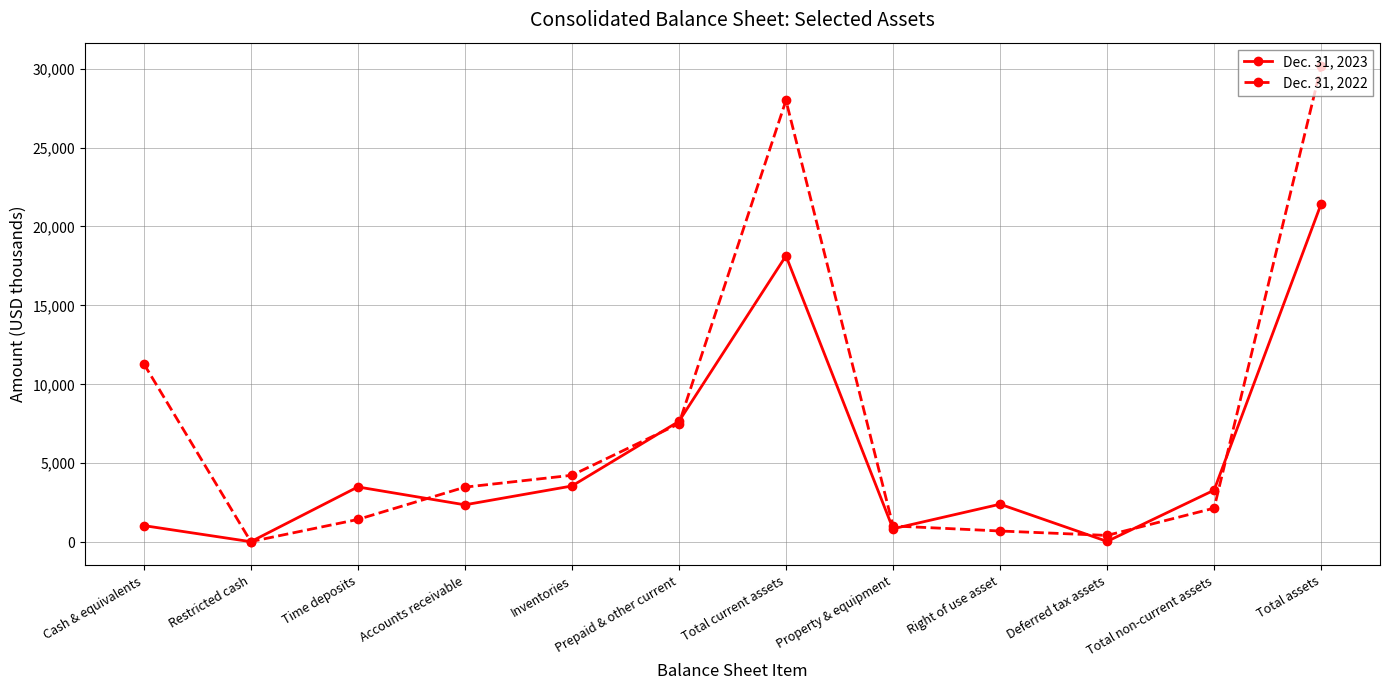

How many series are shown in this chart?

2